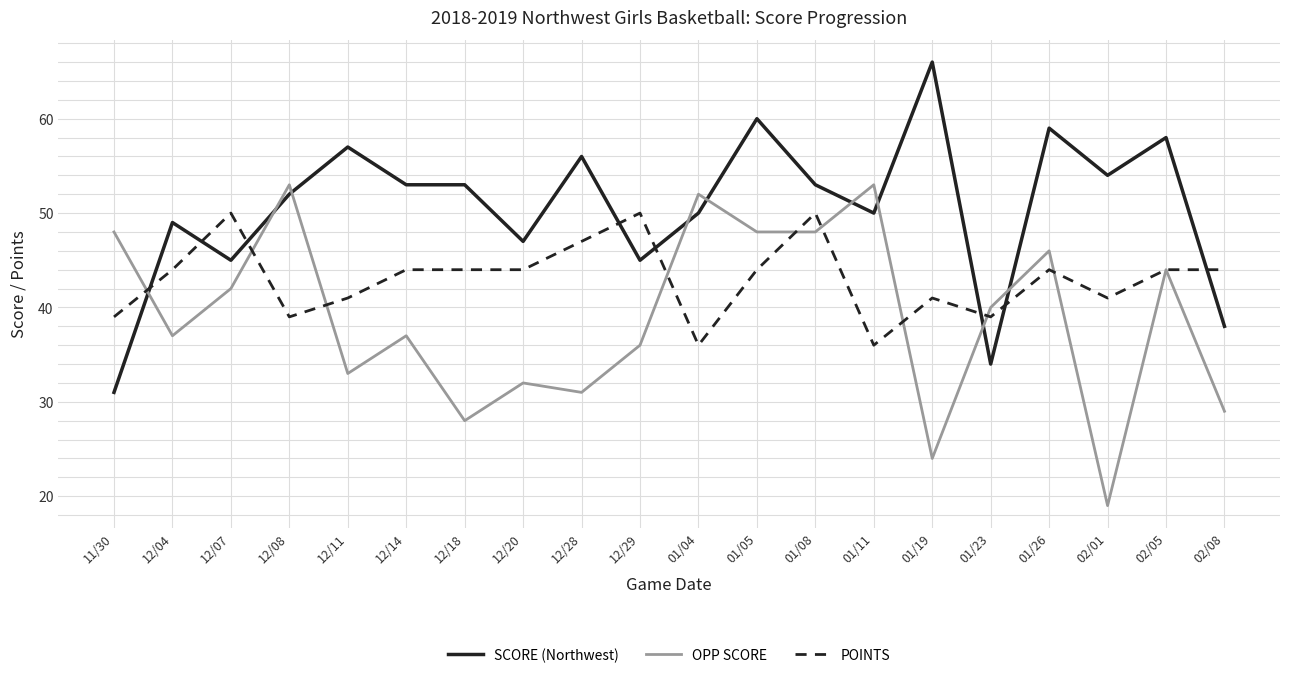

Between which two adjacent categories do SCORE (Northwest) and OPP SCORE first intersect?

11/30 and 12/04